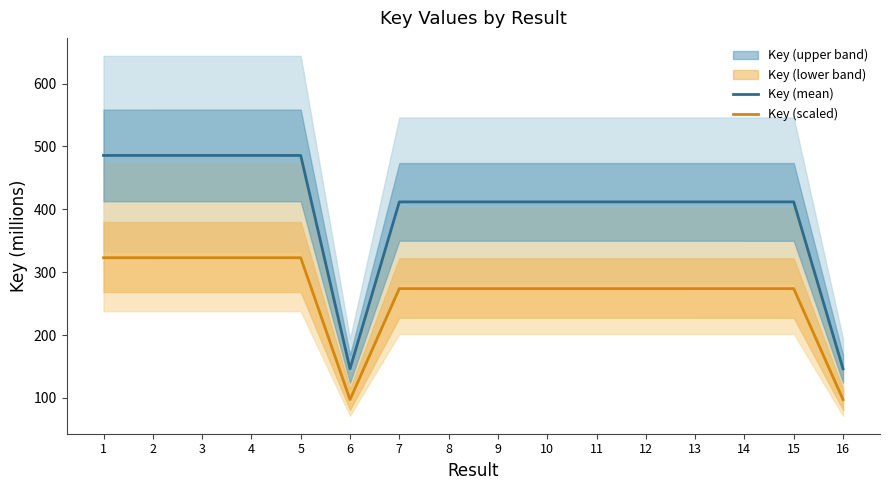

What is the sum of the Key (scaled) values at 6 and 15?

371.2